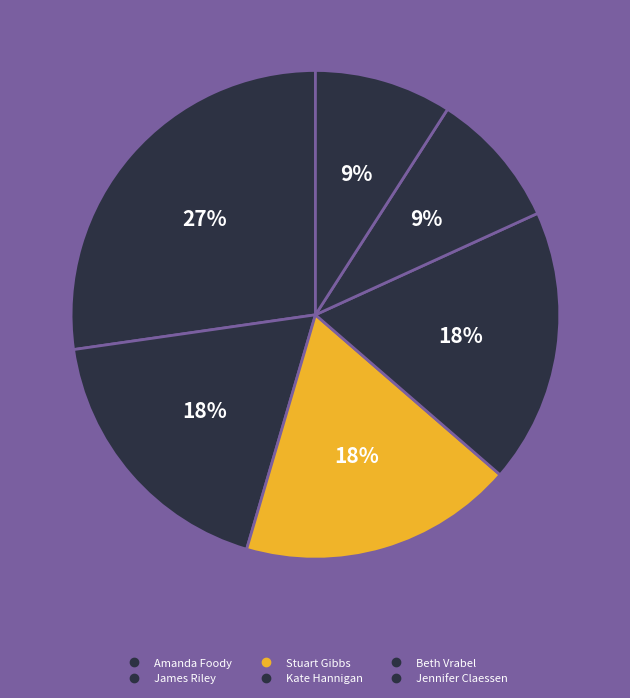

Rank the categories by value from lowest to highest.

Jennifer Claessen (200442377), James Riley (65954890), Stuart Gibbs (62586102), Kate Hannigan (148217348), Beth Vrabel (190454945), Amanda Foody (170700861)